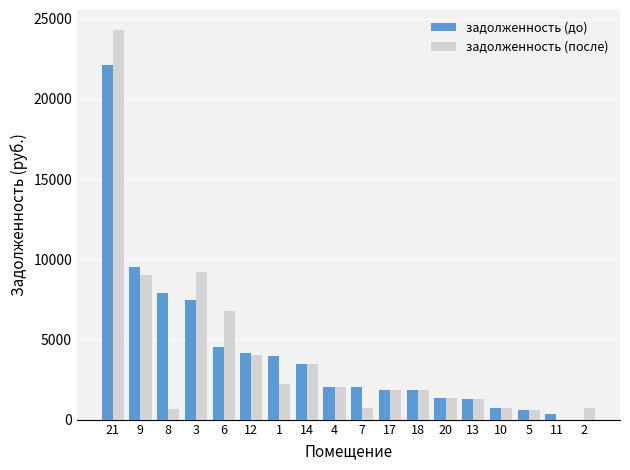

Is it true that задолженность (после) equals 9209.4 at 3?

True